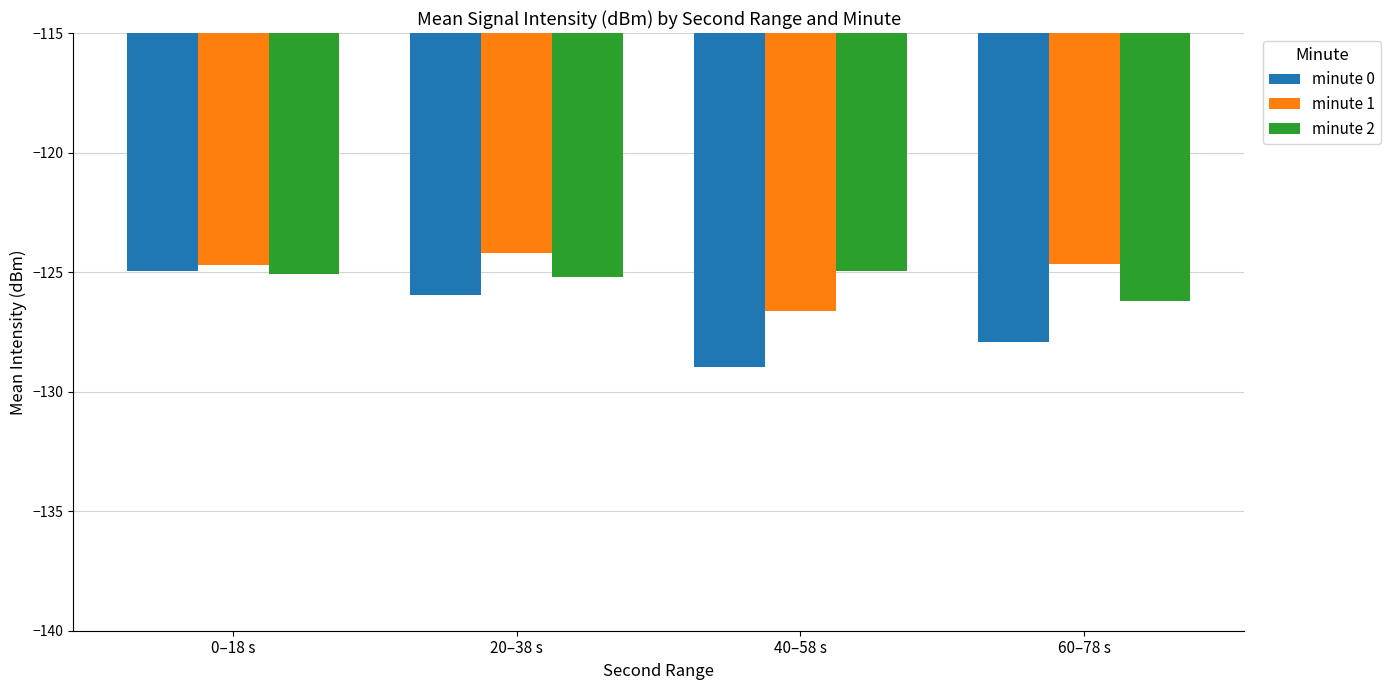

Which series has the largest total across all categories?

minute 1